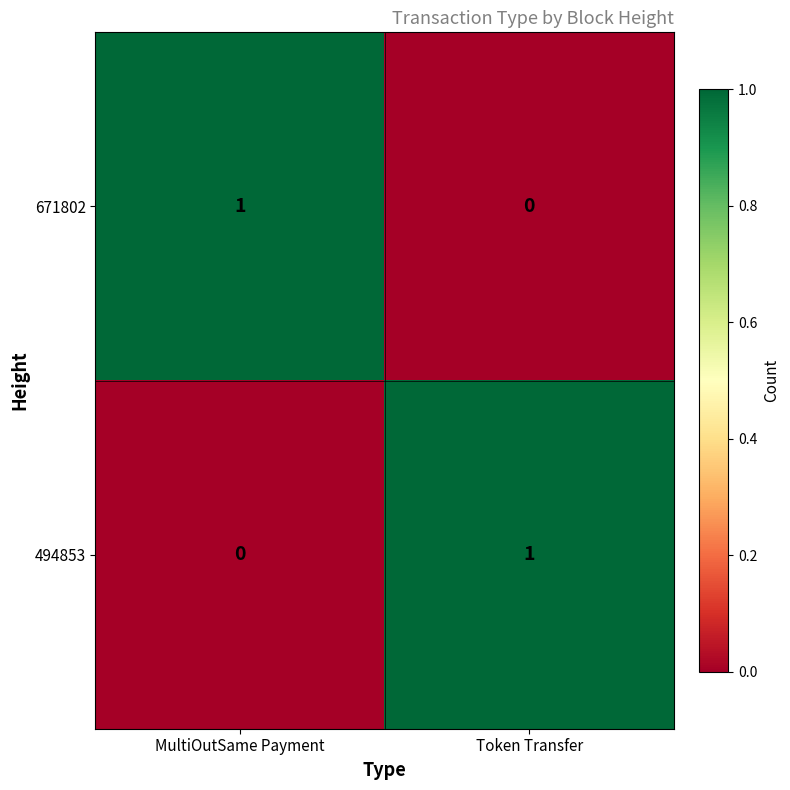

Which category has the lowest value in the 671802 series?

Token Transfer